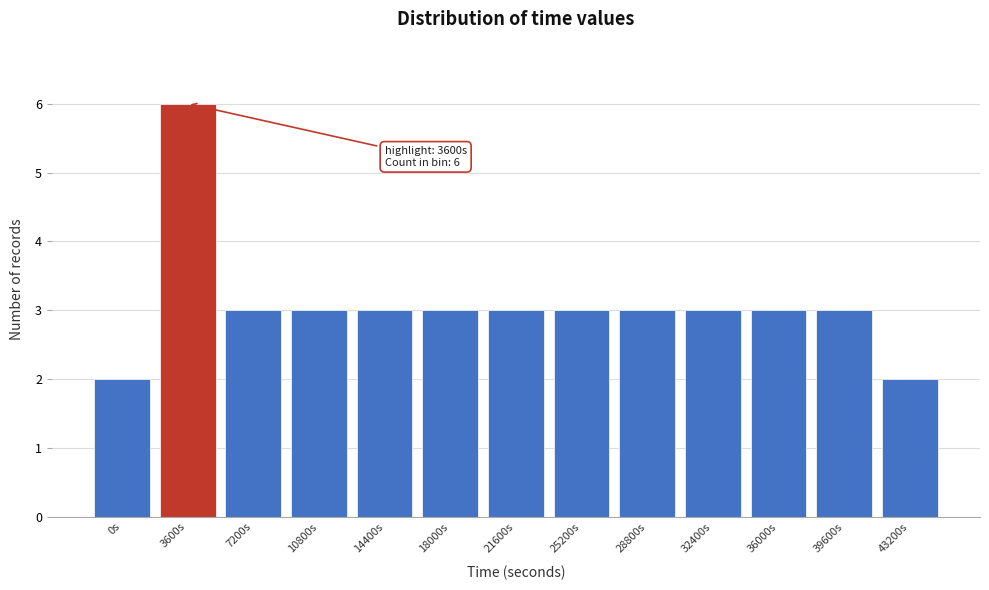

Reading right to left, list all the values displayed in this chart.

2	3	3	3	3	3	3	3	3	3	3	6	2